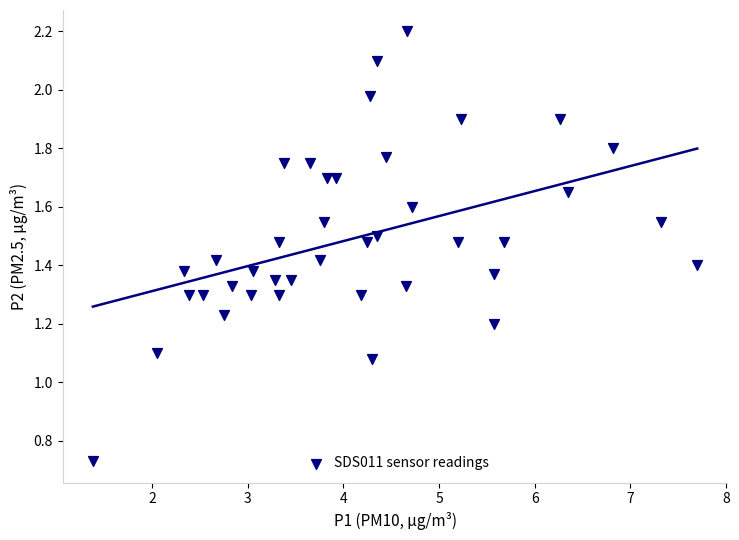

What is the range of X values (max minus min)?

6.3